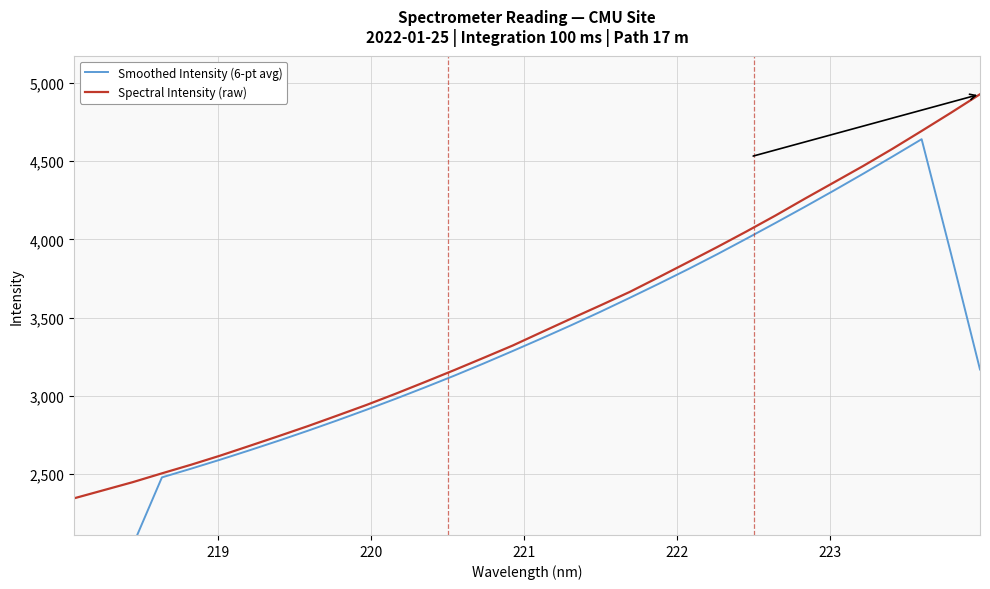

List the series in order of their peak value, highest first.

Spectral Intensity (raw), Smoothed Intensity (6-pt avg)